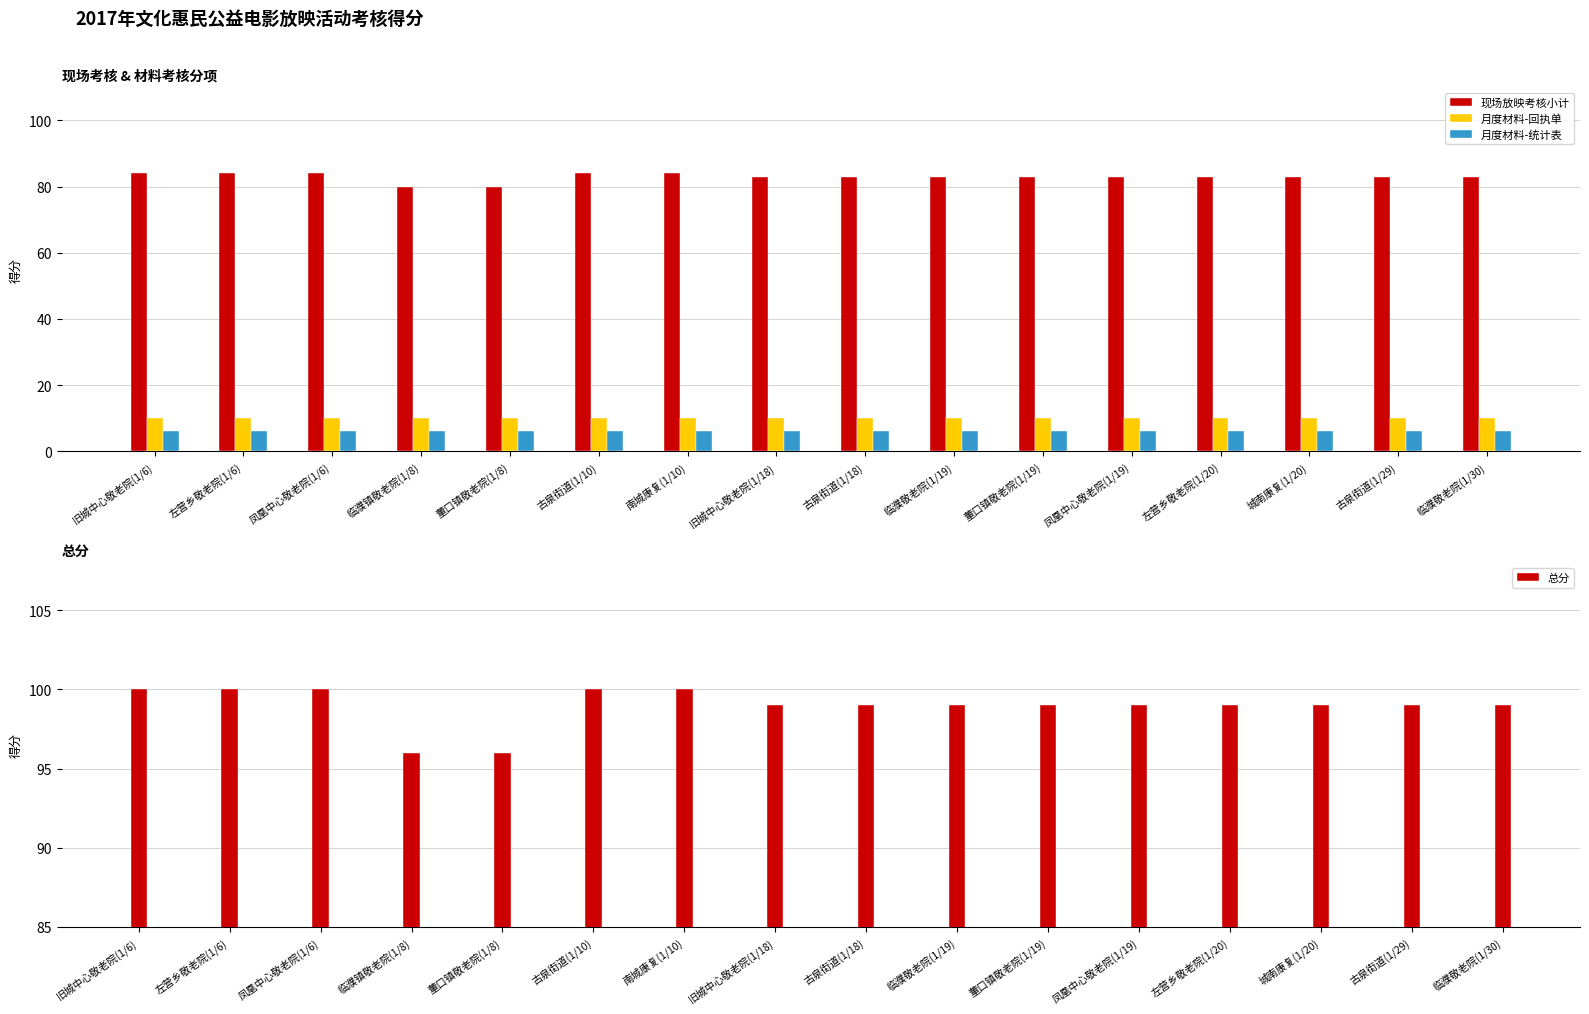

Is the value of 总分 at 城南康复(1/20) greater than the value of 月度材料-统计表 at 董口镇敬老院(1/8)?

Yes